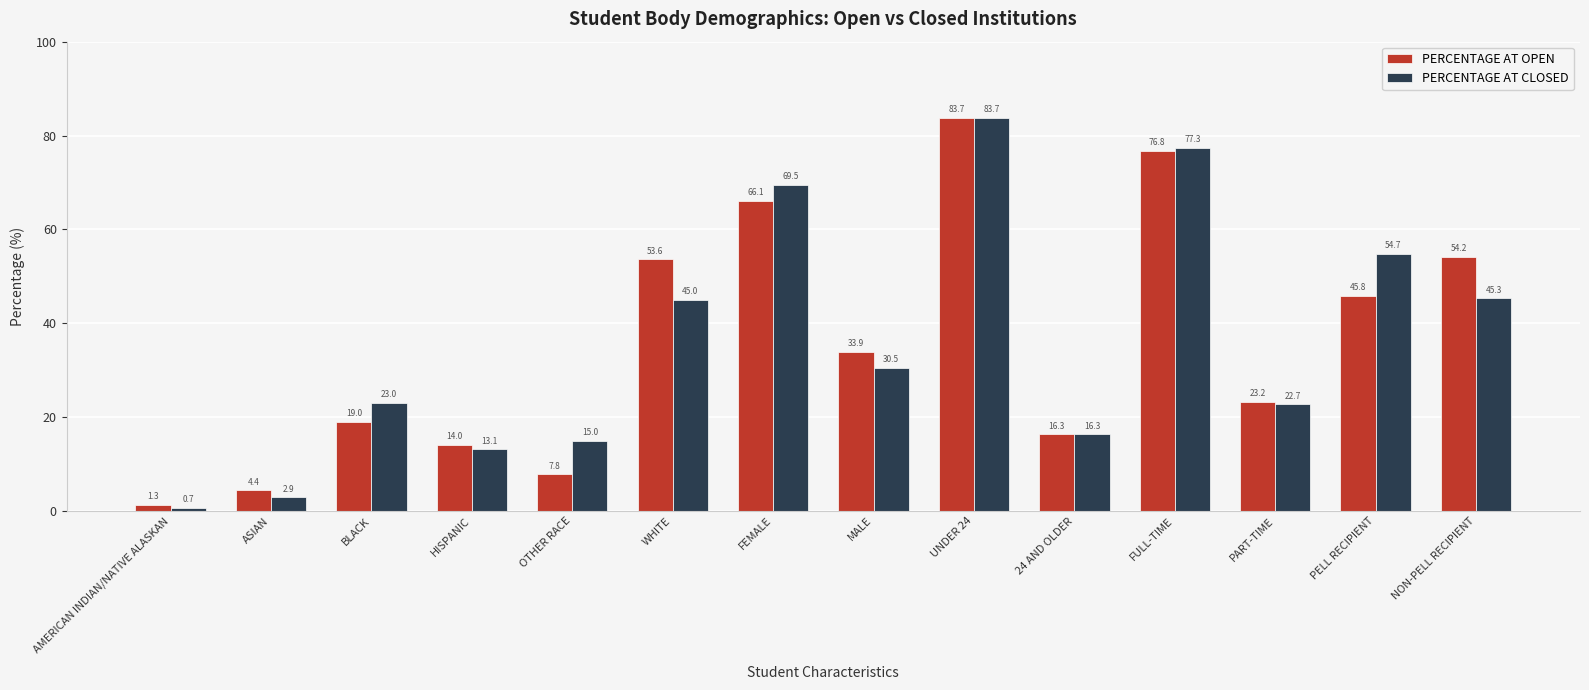

Reading right to left, list all the values displayed in this chart.

PERCENTAGE AT OPEN: NON-PELL RECIPIENT=54.2	PELL RECIPIENT=45.8	PART-TIME=23.2	FULL-TIME=76.8	24 AND OLDER=16.3	UNDER 24=83.7	MALE=33.9	FEMALE=66.1	WHITE=53.6	OTHER RACE=7.8	HISPANIC=14.0	BLACK=19.0	ASIAN=4.4	AMERICAN INDIAN/NATIVE ALASKAN=1.3
PERCENTAGE AT CLOSED: NON-PELL RECIPIENT=45.3	PELL RECIPIENT=54.7	PART-TIME=22.7	FULL-TIME=77.3	24 AND OLDER=16.3	UNDER 24=83.7	MALE=30.5	FEMALE=69.5	WHITE=45.0	OTHER RACE=15.0	HISPANIC=13.1	BLACK=23.0	ASIAN=2.9	AMERICAN INDIAN/NATIVE ALASKAN=0.7